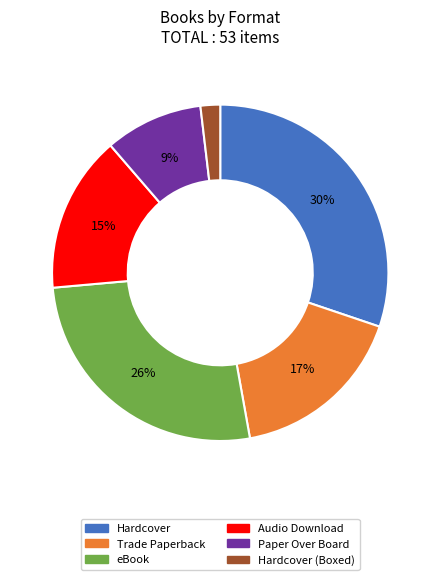

How many segments does this pie chart have?

6